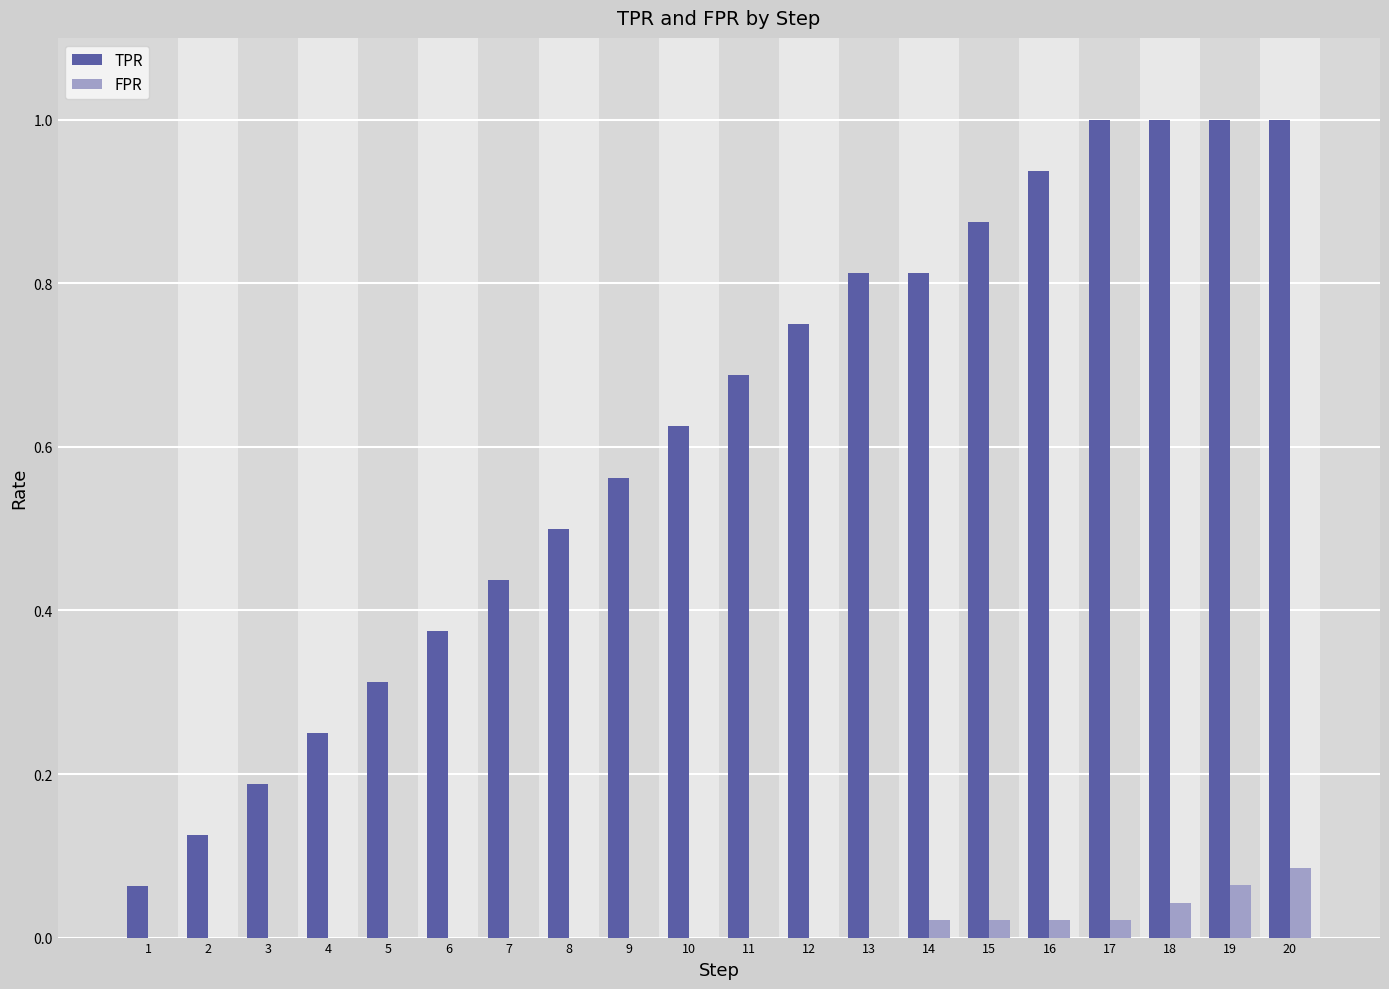

Is it true that TPR equals 1.4 at 19?

False